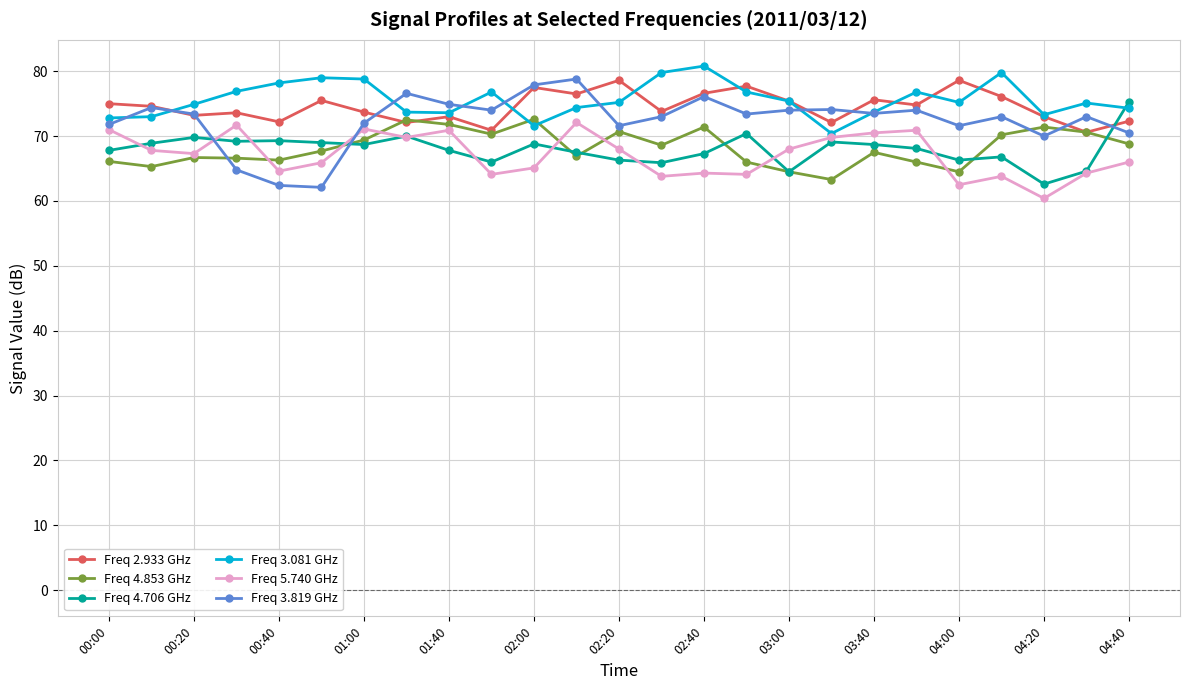

True or false: Freq 5.740 GHz has more than 2 interior local peaks.

True